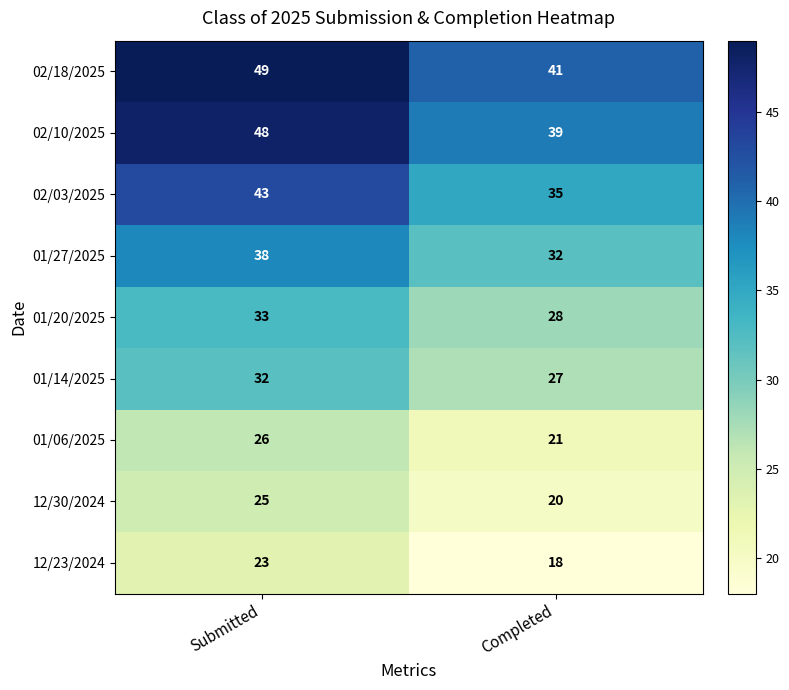

Which label corresponds to the smallest value in the chart?

Completed